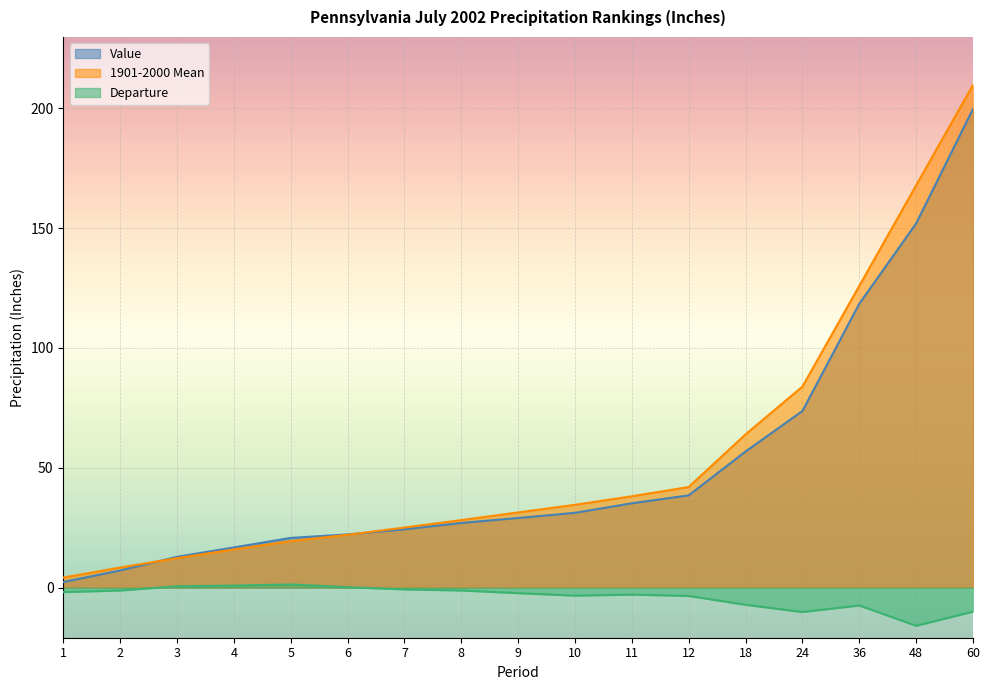

Rank the series by their maximum value, from lowest to highest.

Departure, Value, 1901-2000 Mean